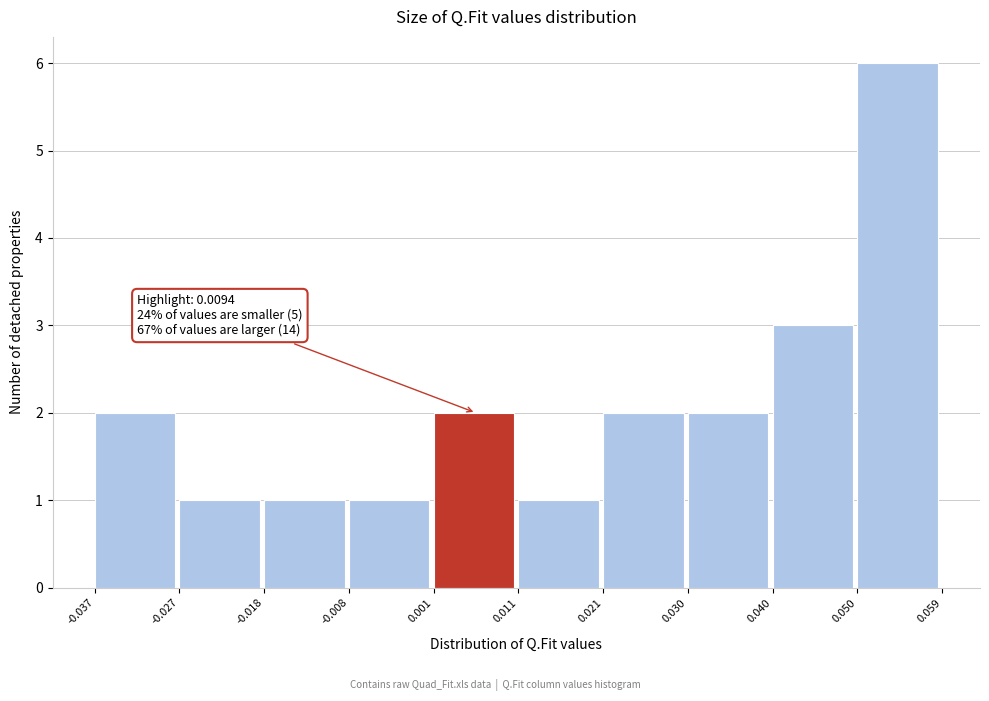

Over which range of the x-axis is the bar tallest?

0.050 to 0.059